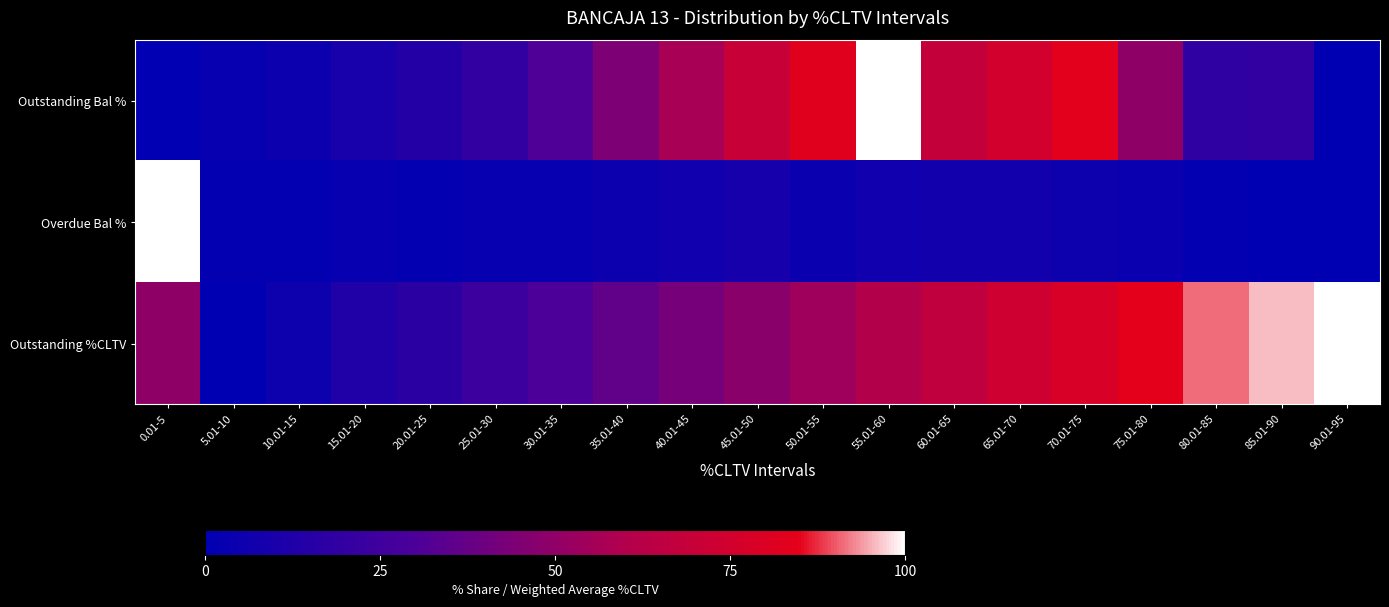

Reading left to right, extract all data points from this chart.

Outstanding Bal %: 0.01-5=0.7	5.01-10=2.7	10.01-15=5.1	15.01-20=9.4	20.01-25=13.8	25.01-30=19.9	30.01-35=30.7	35.01-40=44.2	40.01-45=56.7	45.01-50=70.0	50.01-55=82.4	55.01-60=100.0	60.01-65=68.6	65.01-70=75.2	70.01-75=83.5	75.01-80=49.7	80.01-85=18.7	85.01-90=19.8	90.01-95=0.0
Overdue Bal %: 0.01-5=100.0	5.01-10=1.0	10.01-15=1.3	15.01-20=3.0	20.01-25=1.1	25.01-30=2.6	30.01-35=2.8	35.01-40=4.7	40.01-45=6.3	45.01-50=8.7	50.01-55=4.3	55.01-60=6.5	60.01-65=6.7	65.01-70=7.4	70.01-75=5.6	75.01-80=4.2	80.01-85=0.9	85.01-90=0.4	90.01-95=0.0
Outstanding %CLTV: 0.01-5=50.0	5.01-10=0.0	10.01-15=5.6	15.01-20=13.0	20.01-25=17.6	25.01-30=24.0	30.01-35=29.9	35.01-40=36.1	40.01-45=42.4	45.01-50=48.4	50.01-55=54.2	55.01-60=60.2	60.01-65=66.6	65.01-70=73.1	70.01-75=78.7	75.01-80=84.0	80.01-85=91.1	85.01-90=95.7	90.01-95=100.0